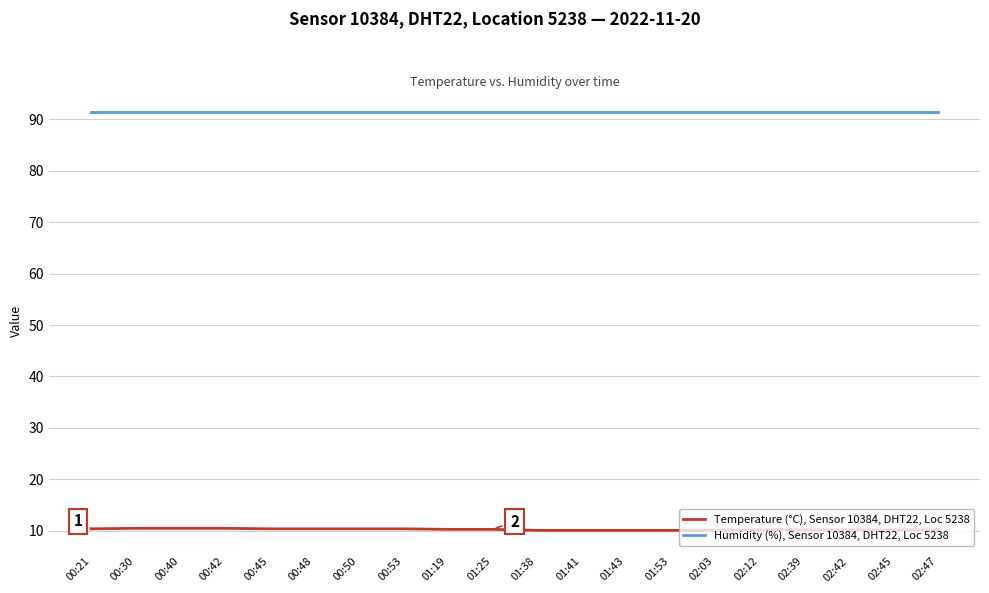

What is the average value of the Humidity (%), Sensor 10384, DHT22, Loc 5238 series?

91.3